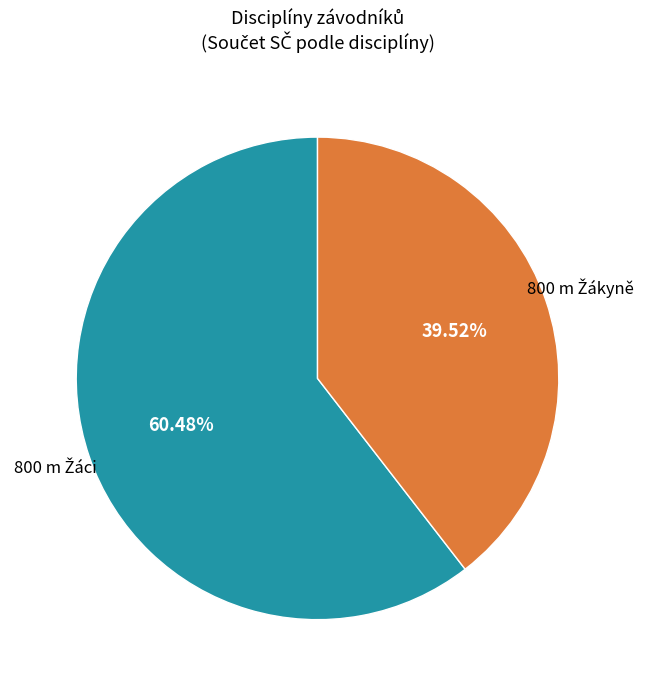

How many slices are in this pie chart?

2